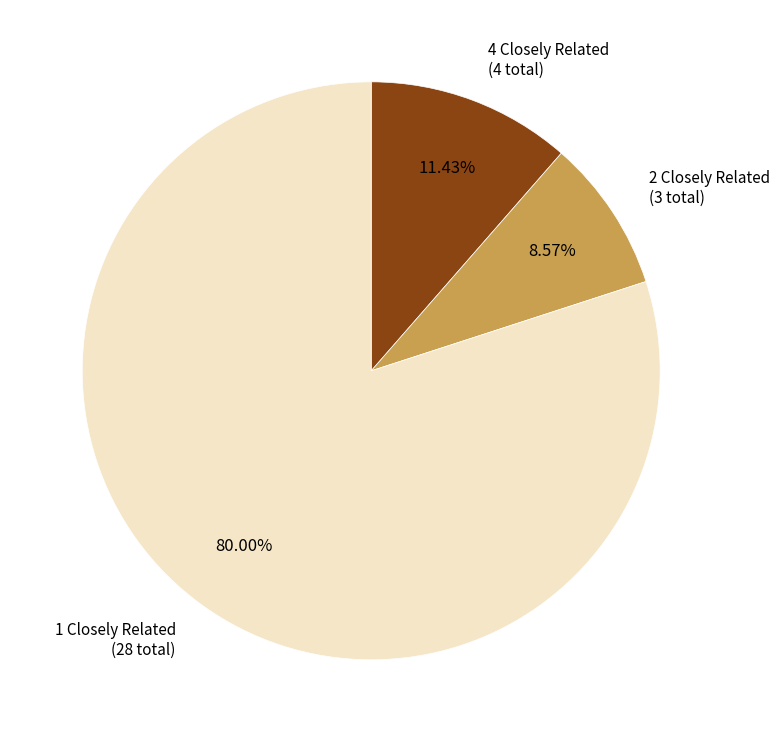

How many segments does this pie chart have?

3